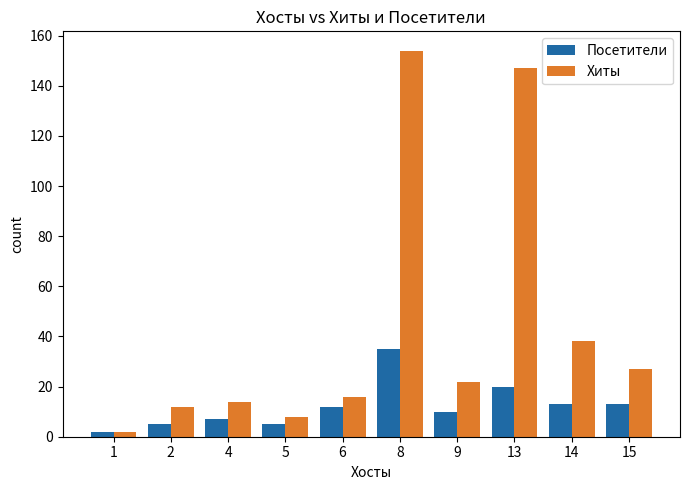

How many bars are there in each group?

2